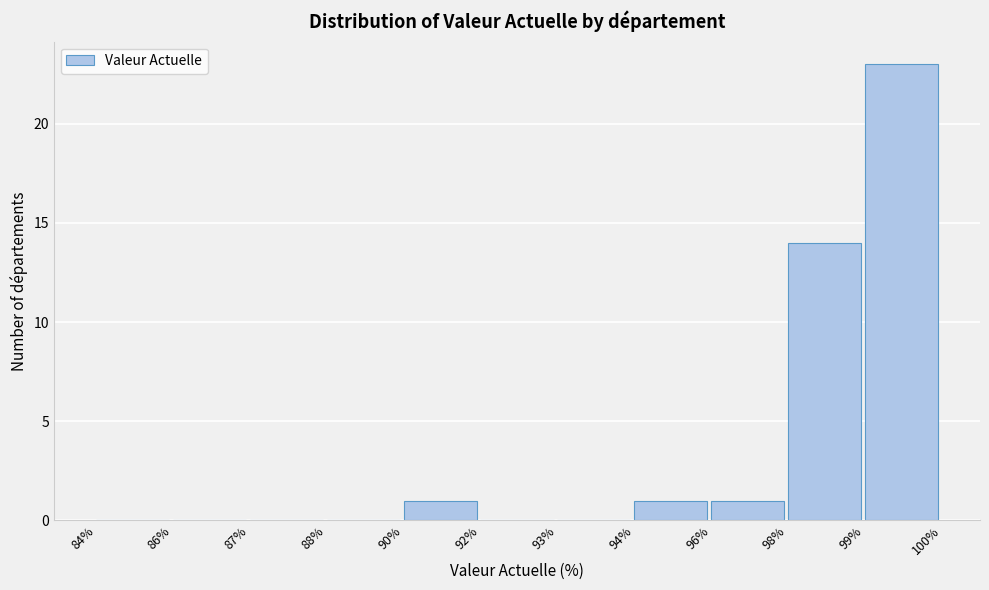

Reading left to right, list all the values displayed in this chart.

84%=0	86%=0	87%=0	88%=0	90%=1	92%=0	93%=0	94%=1	96%=1	98%=14	99%=23